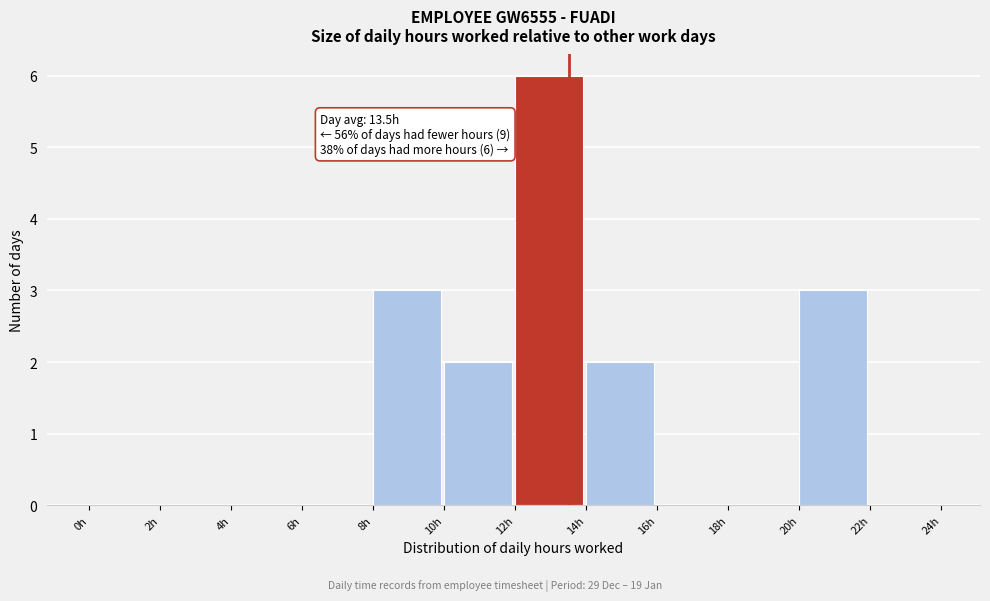

Over which range of the x-axis is the bar tallest?

12 to 14